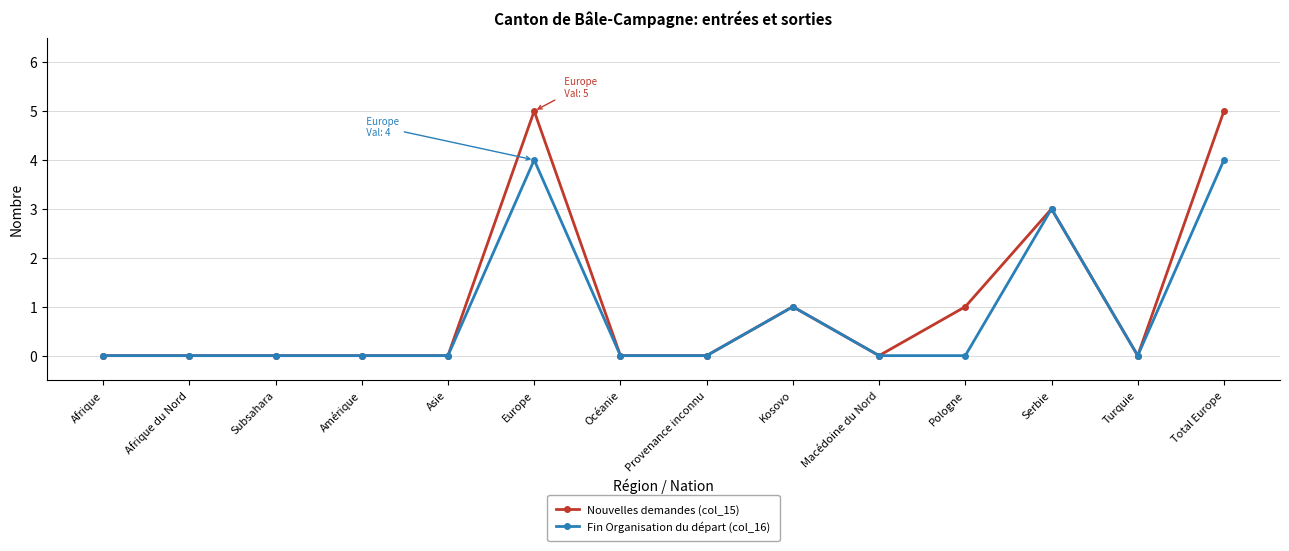

What position from the right is Macédoine du Nord?

5